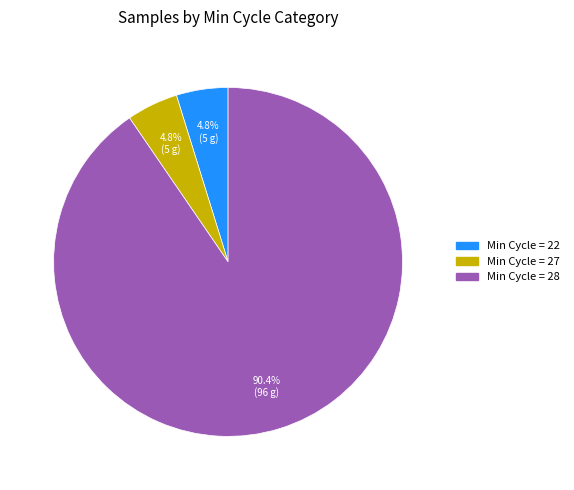

Is there a majority slice in this chart?

Yes